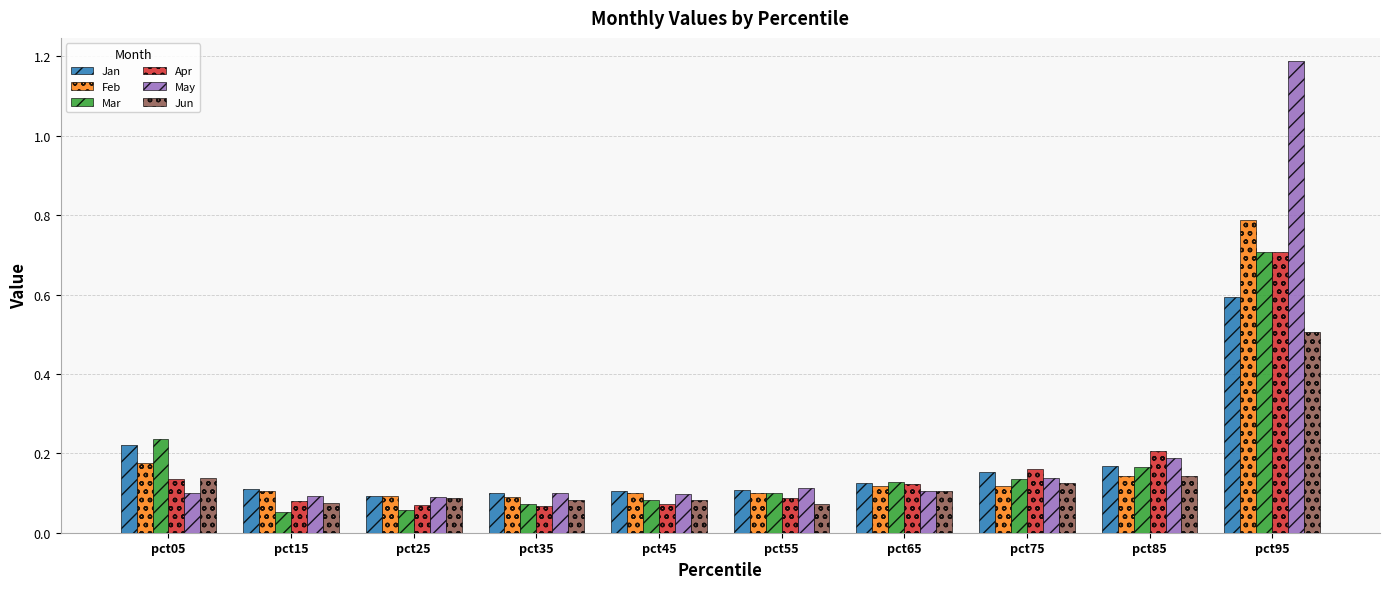

Count the Jun values in the range 0 to 1.

10